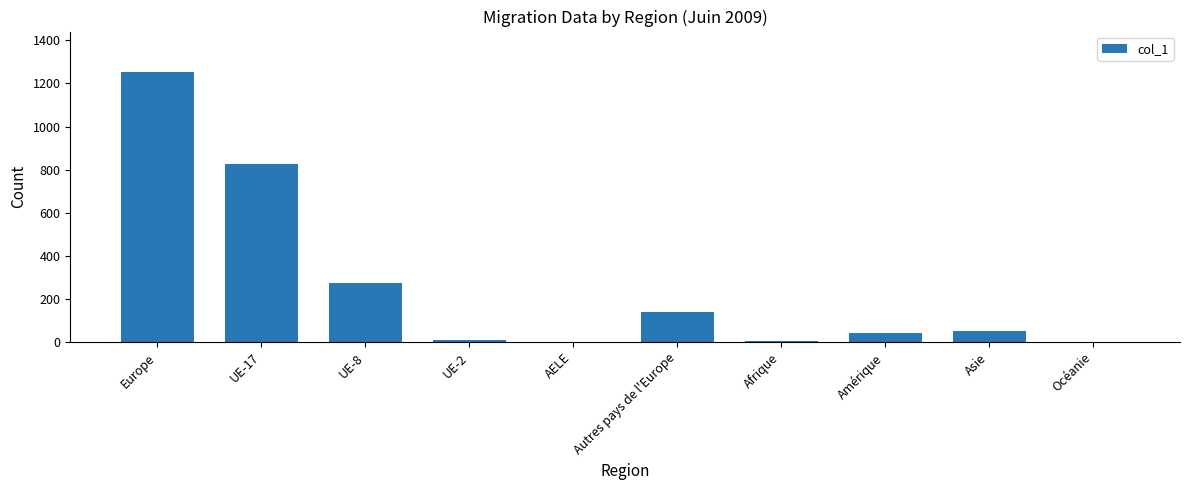

At which label is the value closest to 627?

UE-17